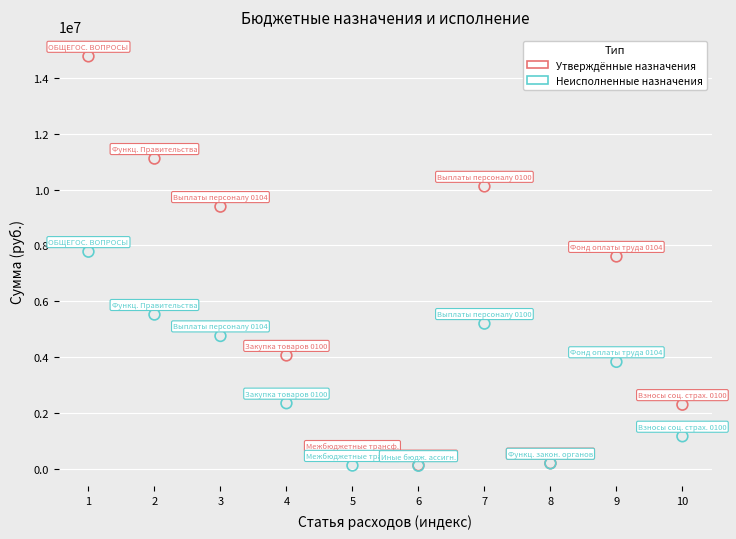

Across all series, what Y value is closest to 7441715?

7605380.0